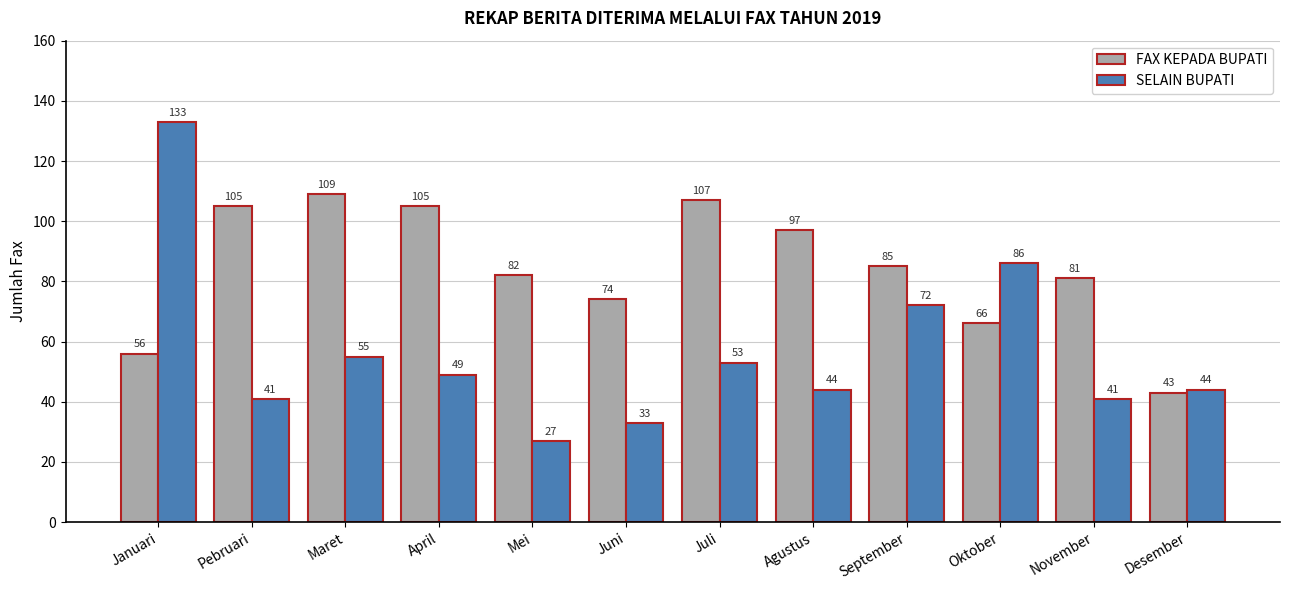

At which label does SELAIN BUPATI reach its peak?

Januari